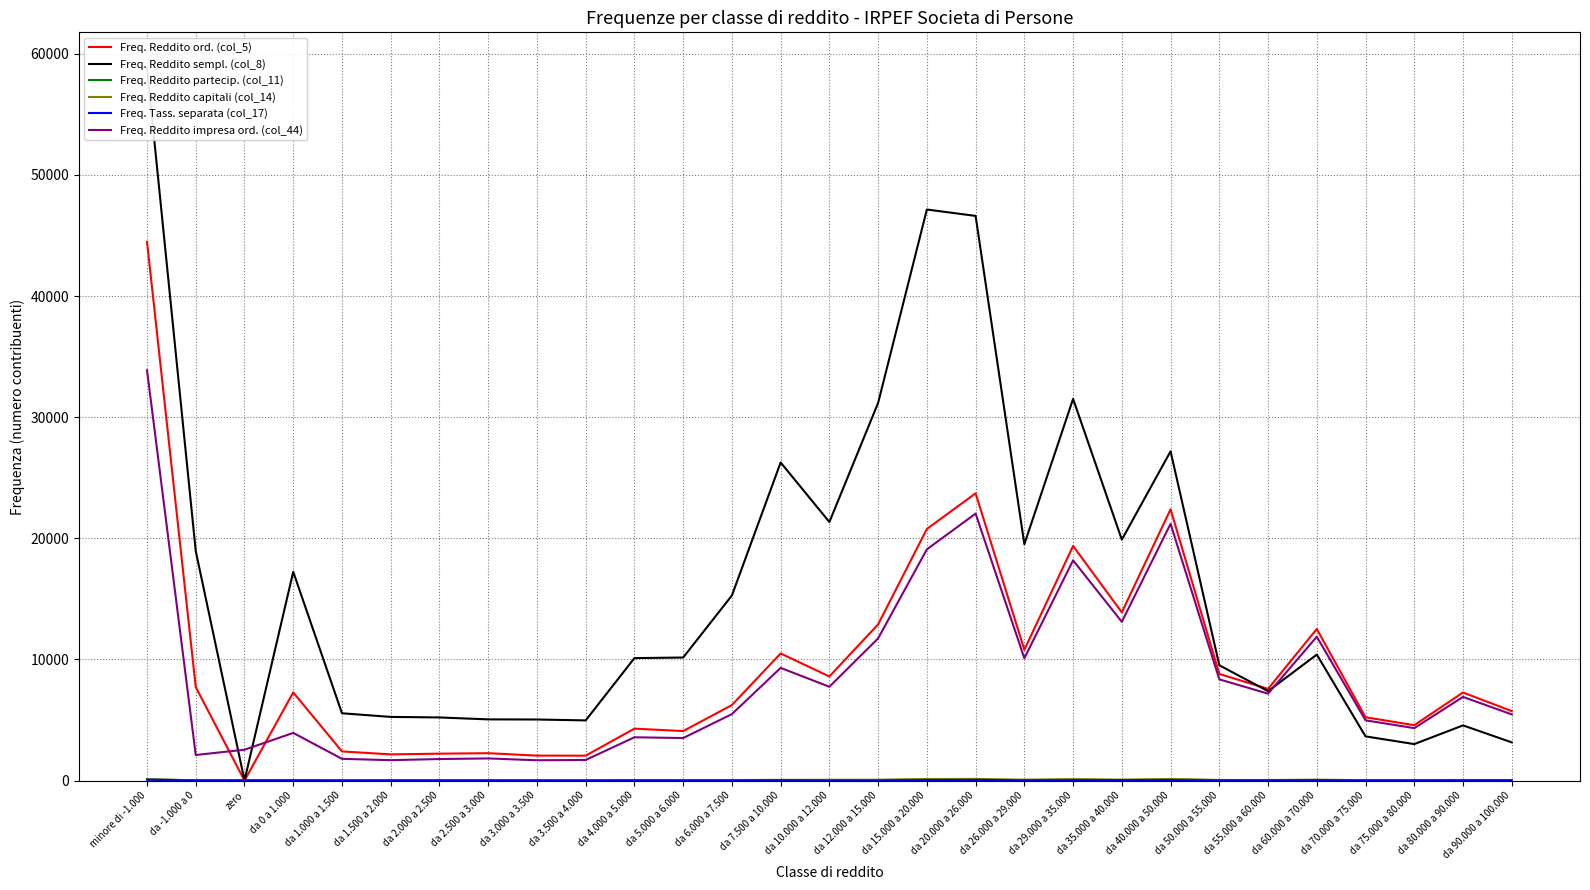

Where is the first local minimum for Freq. Reddito partecip. (col_11)?

zero